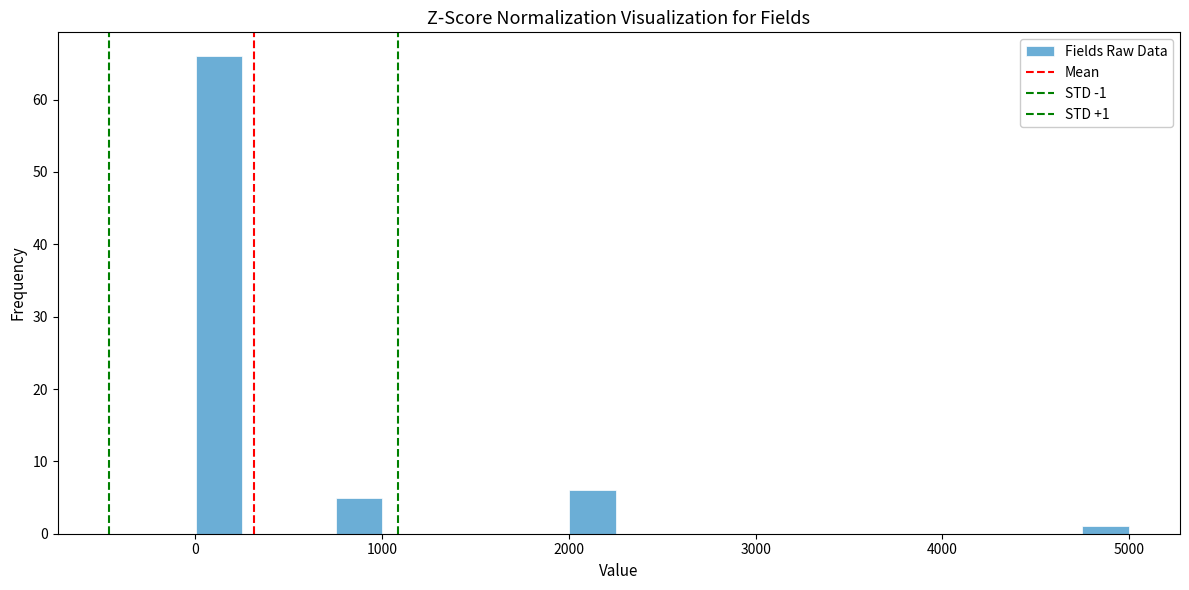

Around what value on the x-axis is the tallest bar? Give the approximate position of its centre, as read against the axis.

100